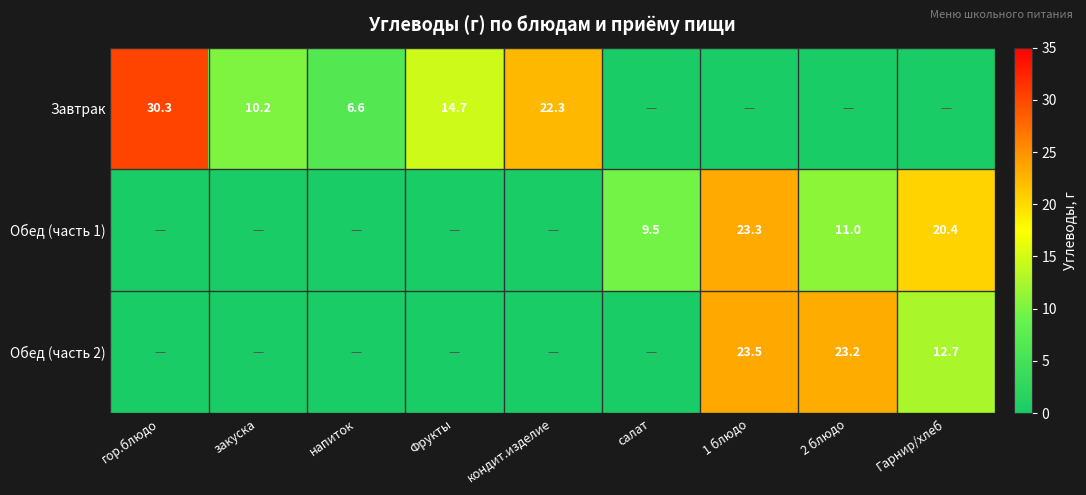

The value of Завтрак at закуска is 10.2. True or false?

True